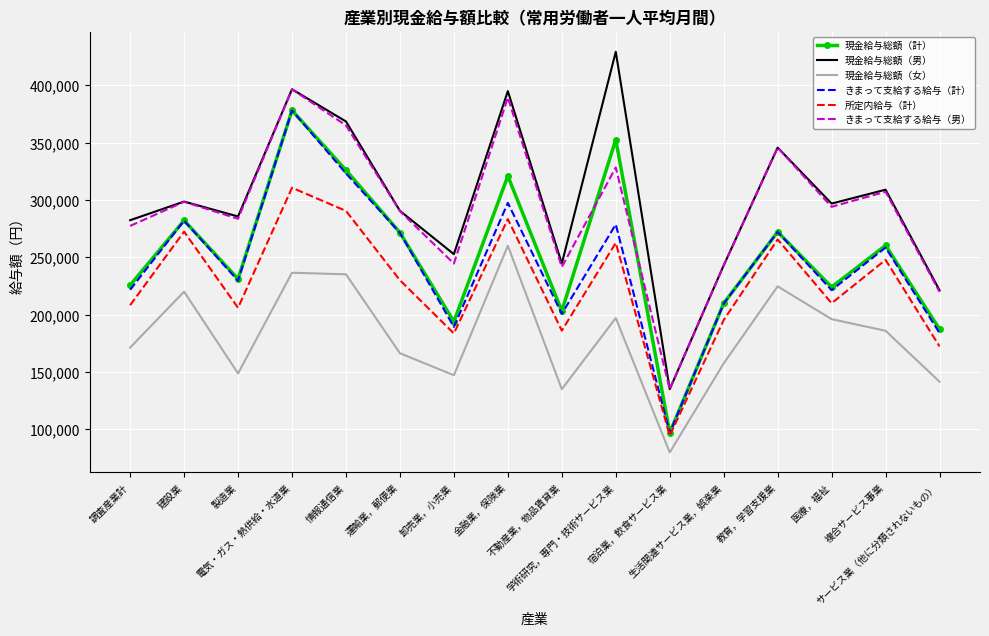

Is it true that きまって支給する給与（計） equals 200800 at 不動産業，物品賃貸業?

True